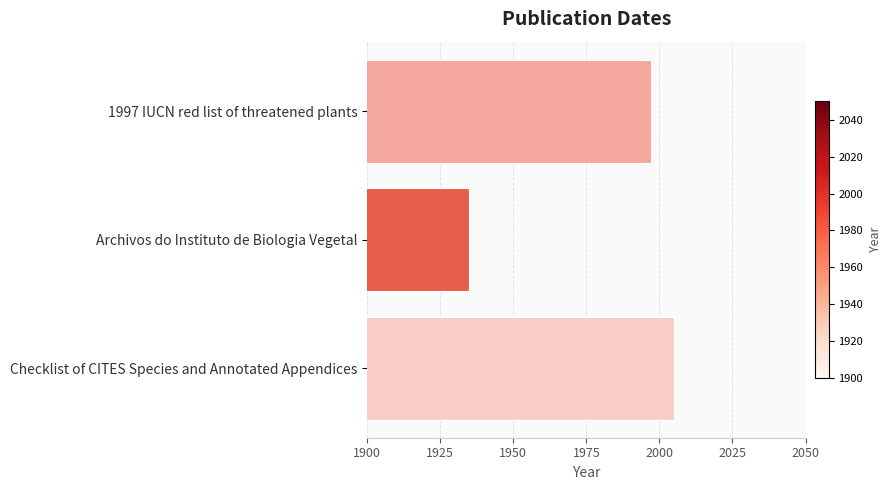

Reading top to bottom, extract all data points from this chart.

1997	1935	2005